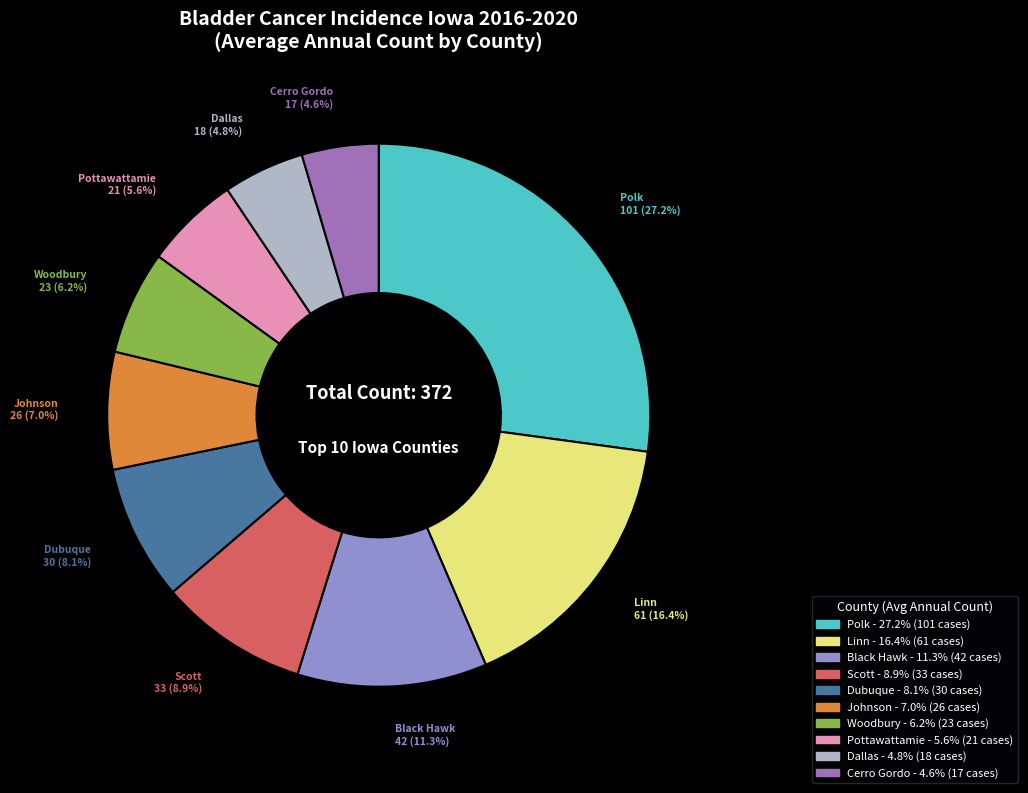

Is there any slice that represents more than half of the pie?

No